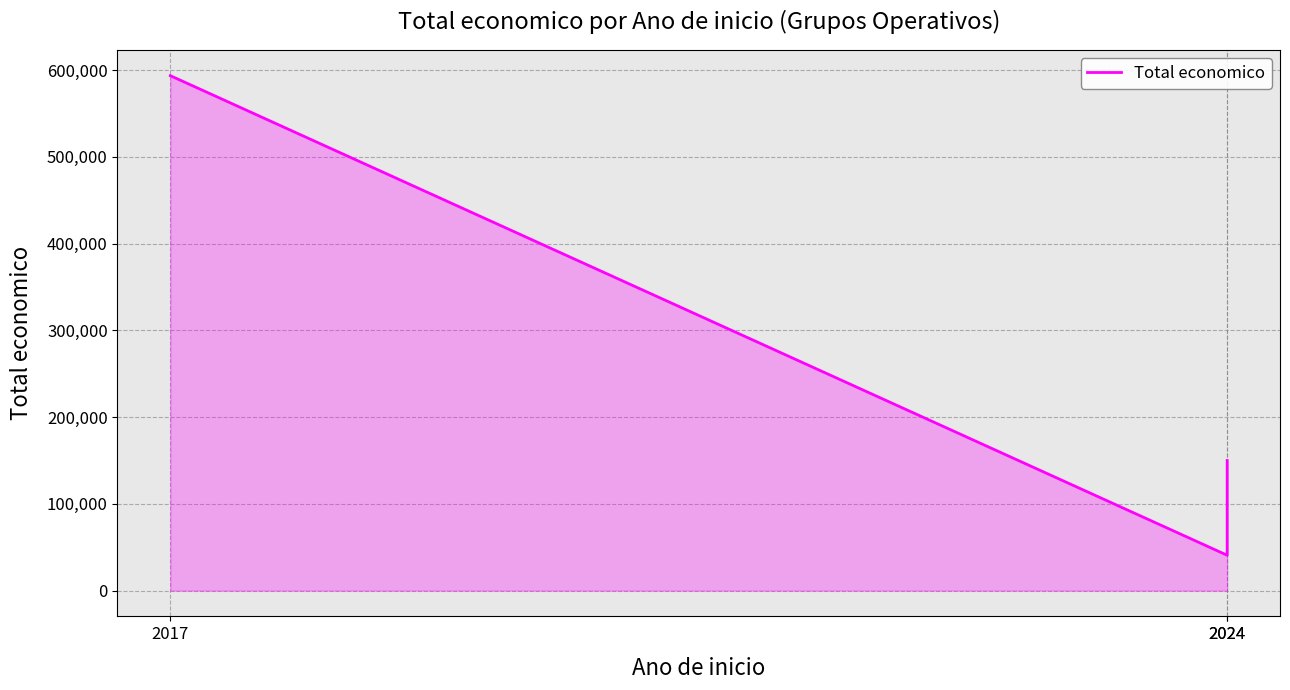

What is the average value?

261510